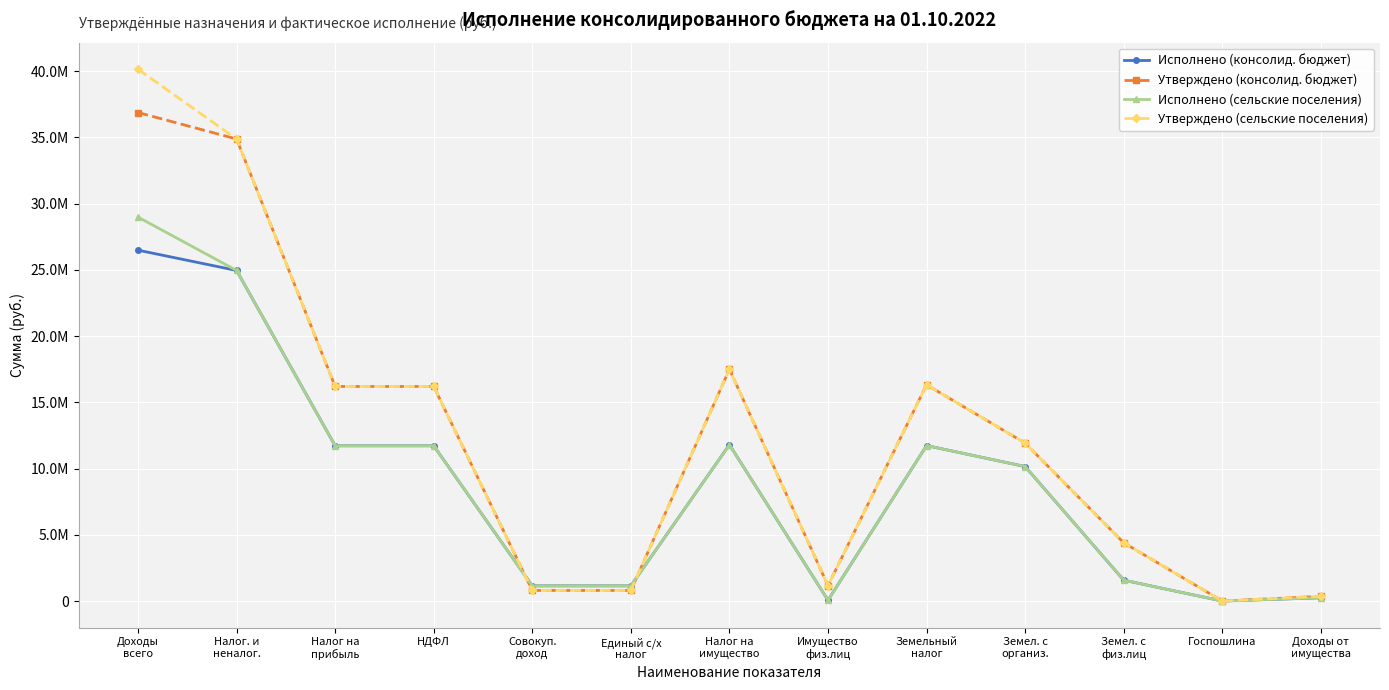

The Утверждено (сельские поселения) series shows 6949367.0 at Земел. с
физ.лиц. True or false?

False